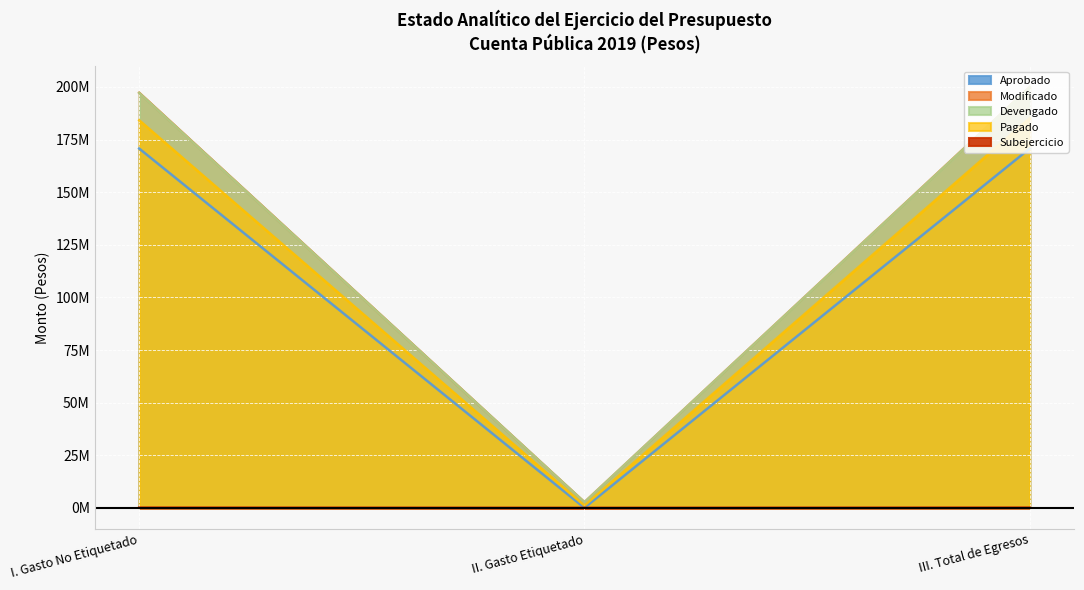

Count the number of data series in this chart.

5